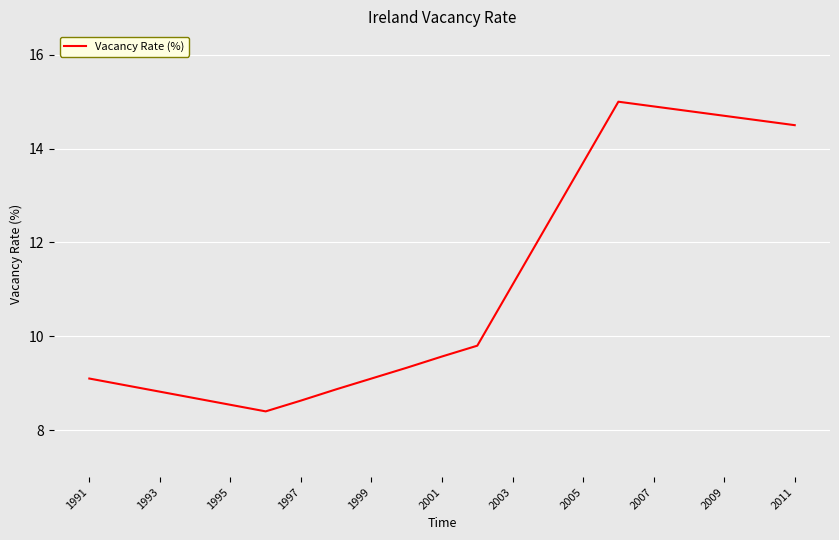

What is the greatest value displayed?

15.0